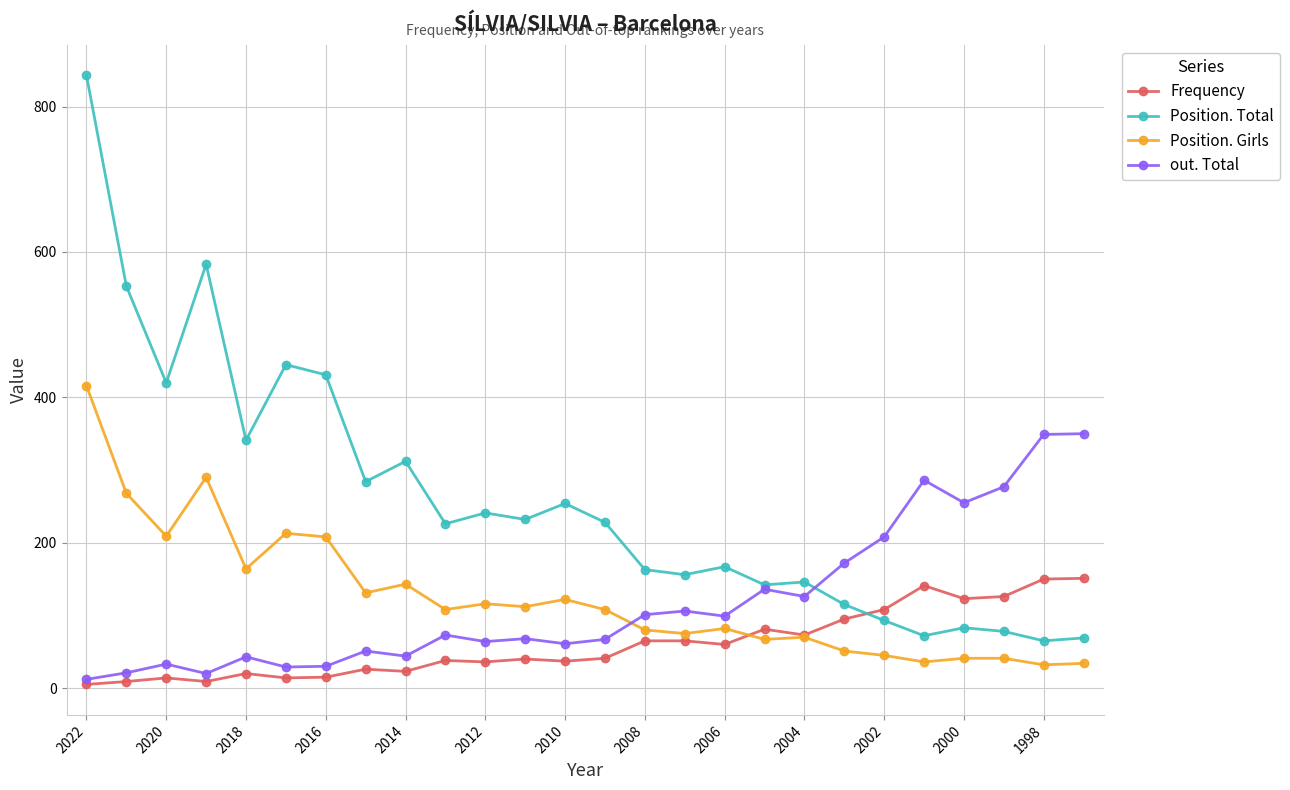

Which series has the largest range (max minus min)?

Position. Total